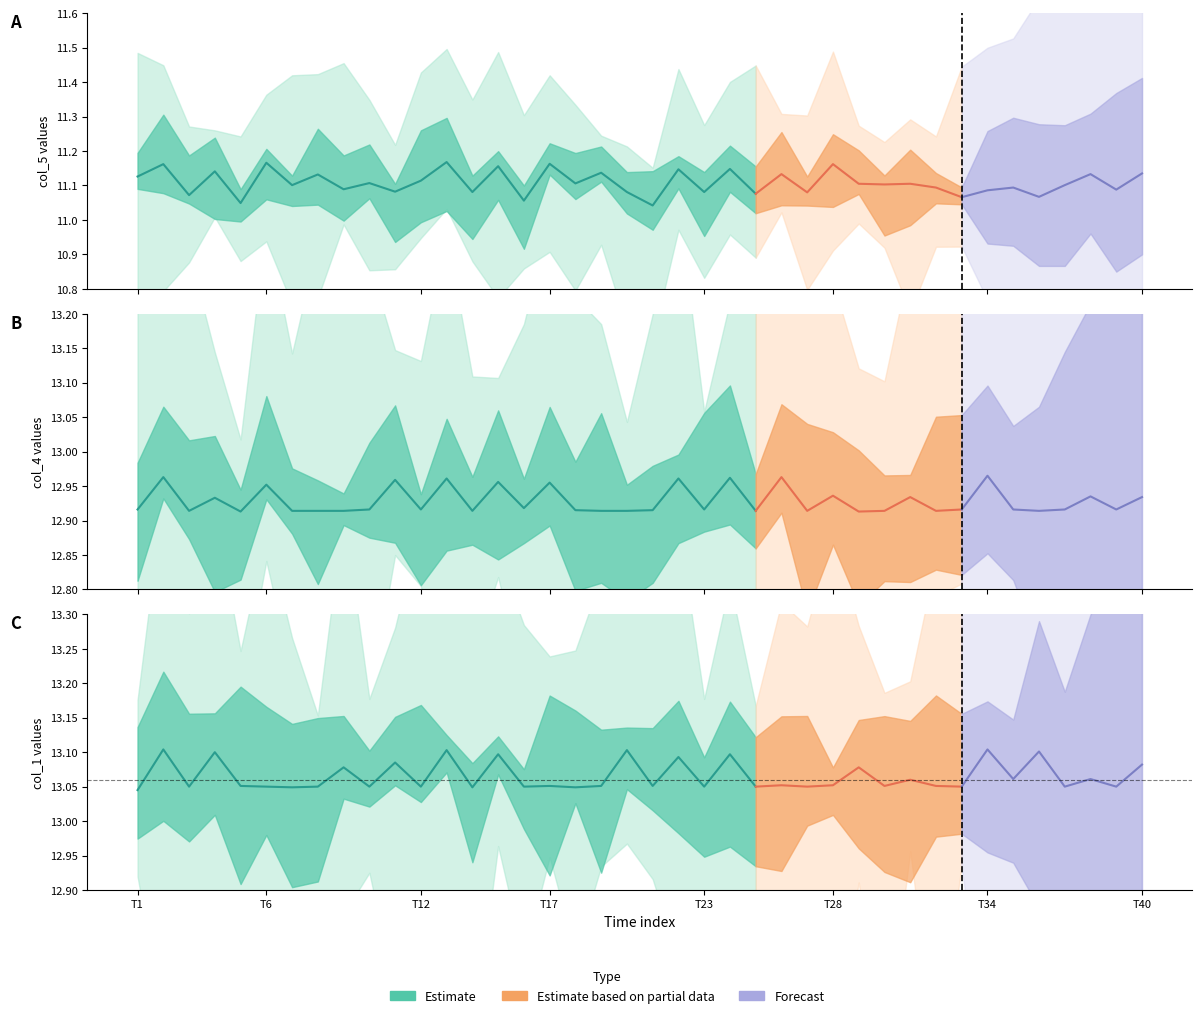

How many lines are shown in the chart?

5